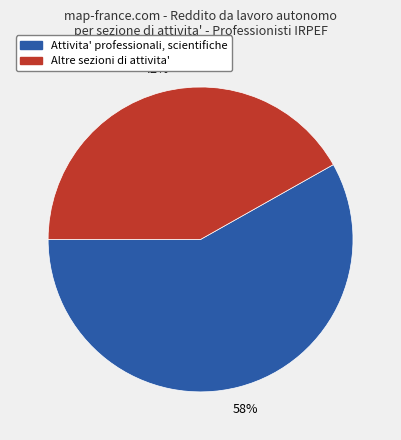

To the nearest percent, what is the difference between the largest and smallest slice percentages?

16%